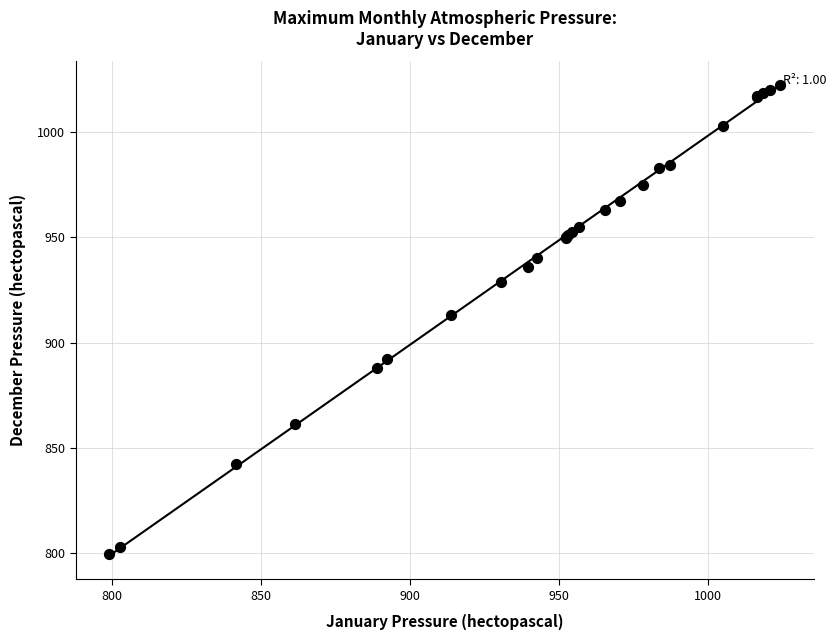

What Y value in the scatter plot is closest to 910?

913.0